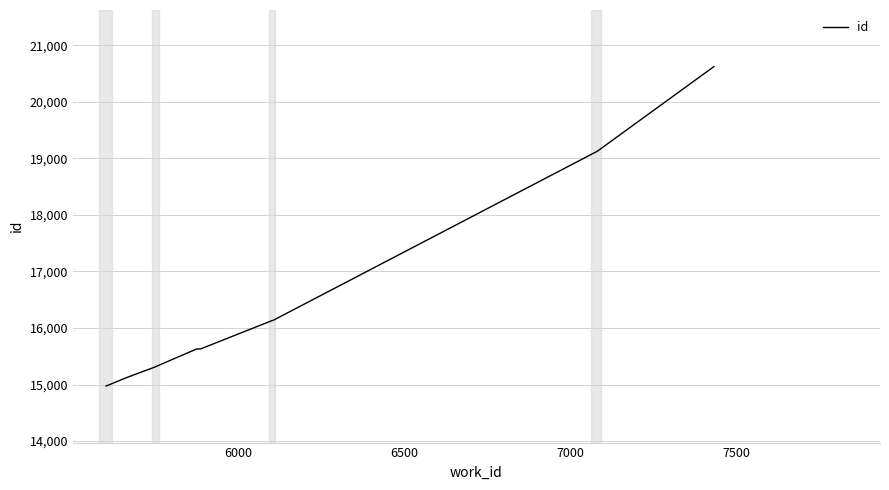

What is the greatest value displayed?

20622